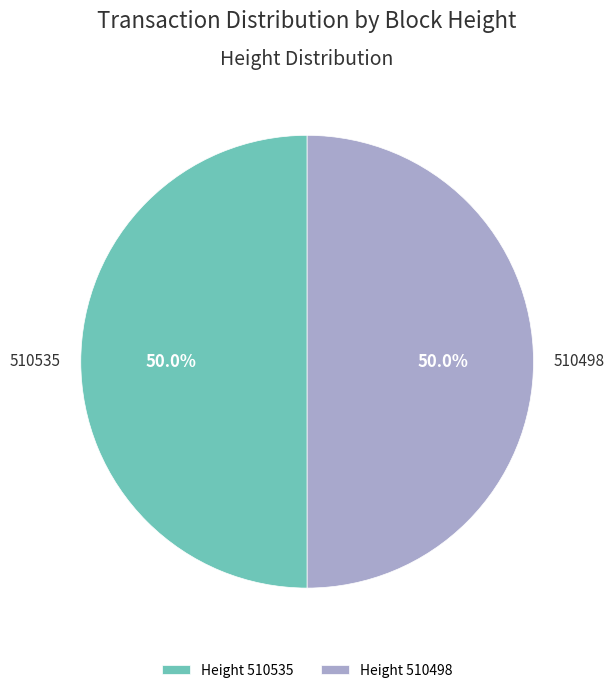

Do Height 510498 and Height 510535 together represent more than half of the pie?

Yes